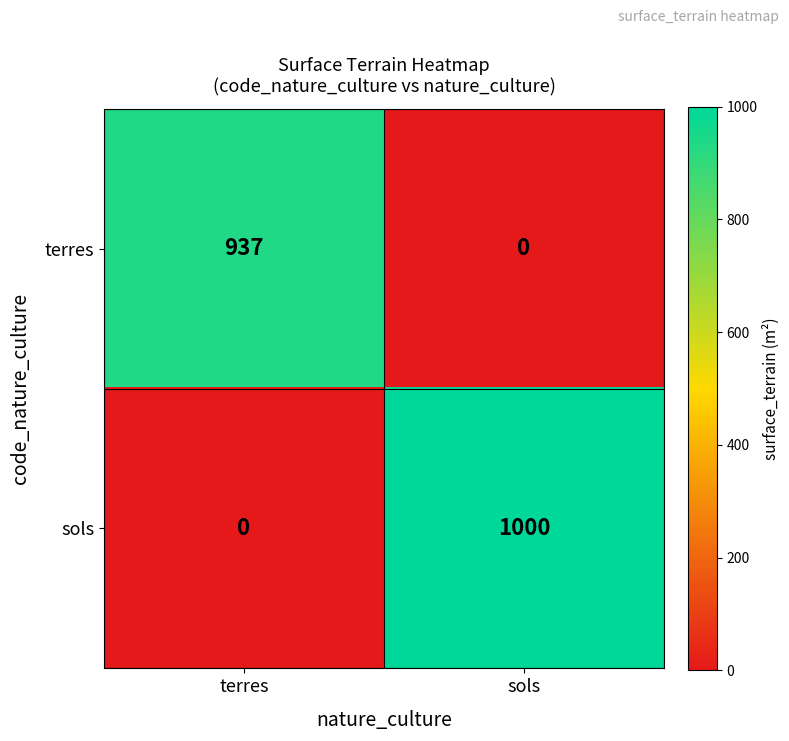

Rank the series at sols from lowest to highest value.

terres, sols